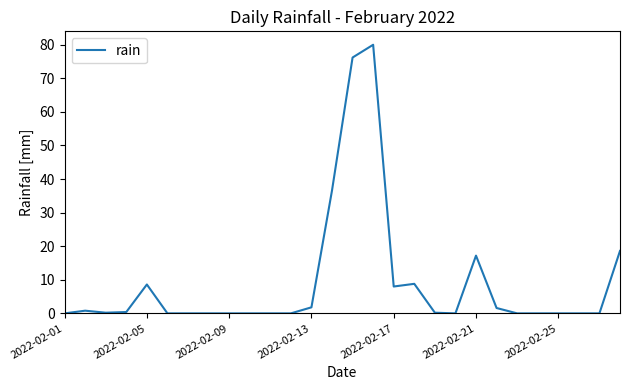

What is the greatest value displayed?

80.0